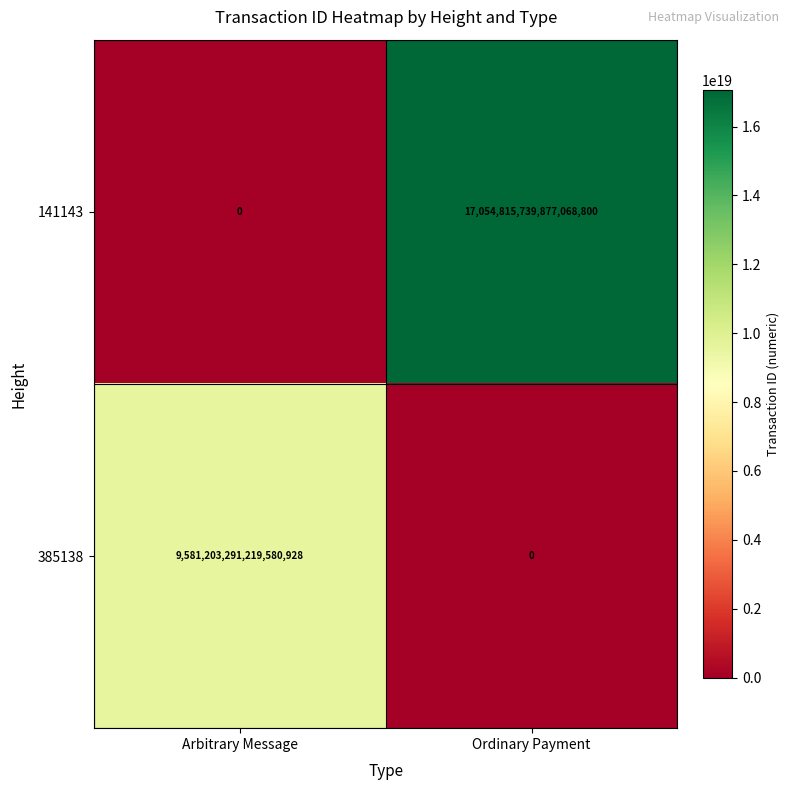

At which label does 385138 reach its peak?

Arbitrary Message